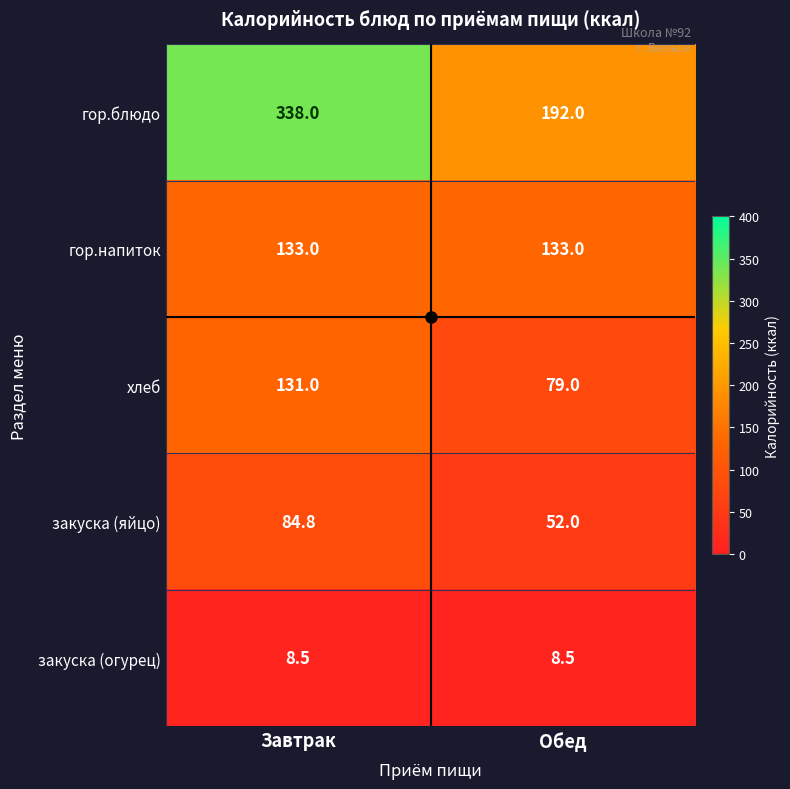

At which category does the chart reach its peak across all series?

Завтрак